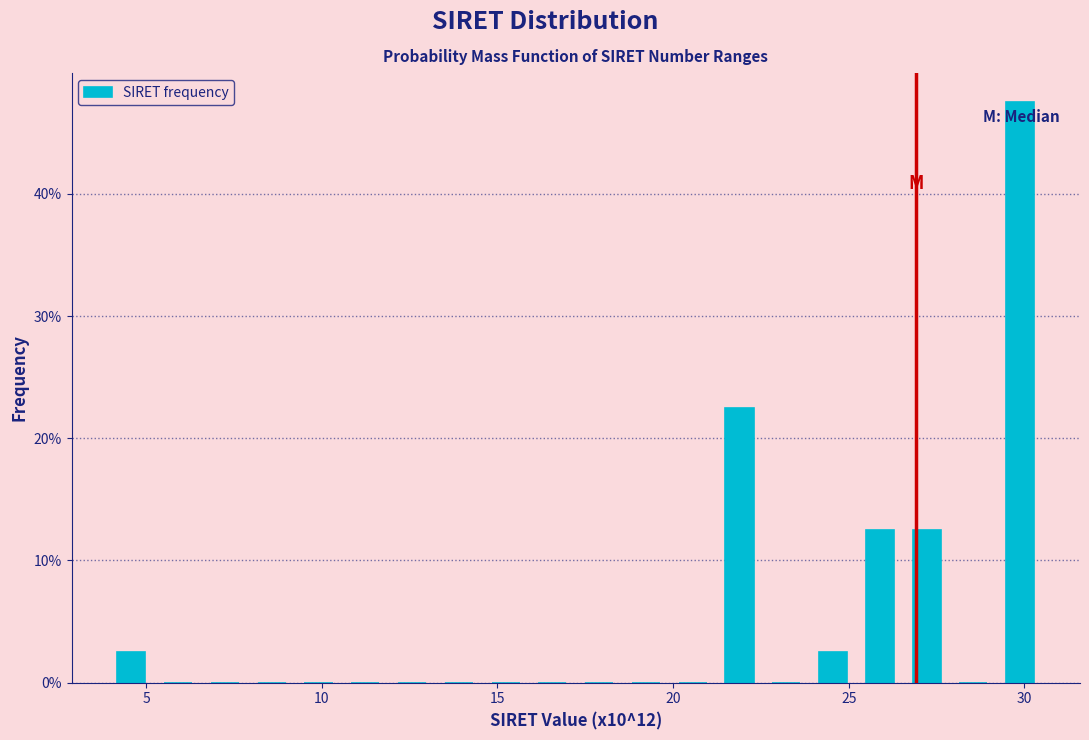

Around what value on the x-axis is the tallest bar? Give the approximate position of its centre, as read against the axis.

30.0